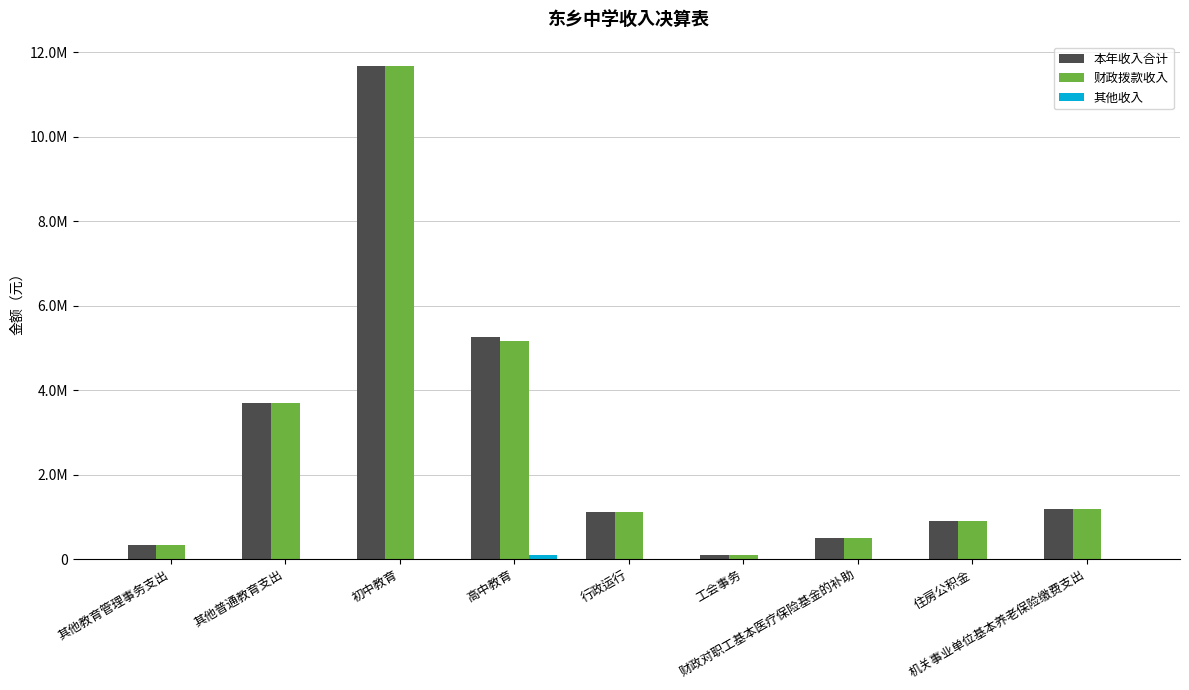

Does the chart contain stacked bars?

No